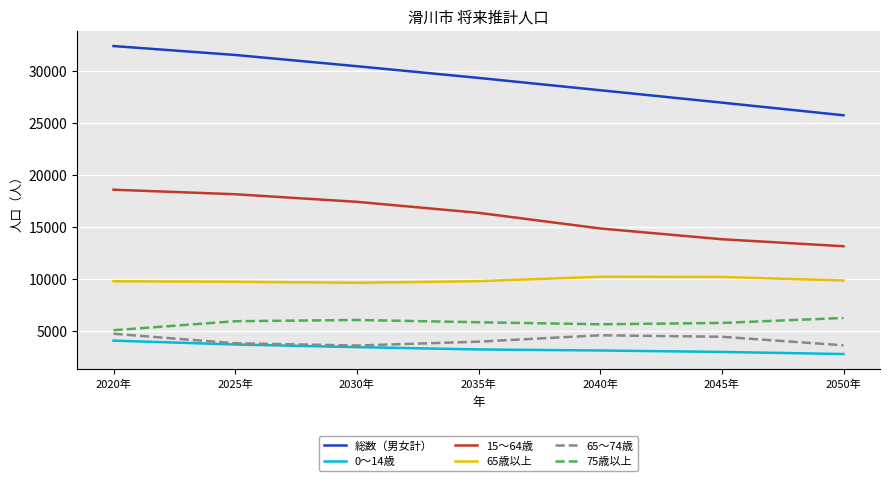

How many series are shown in this chart?

6